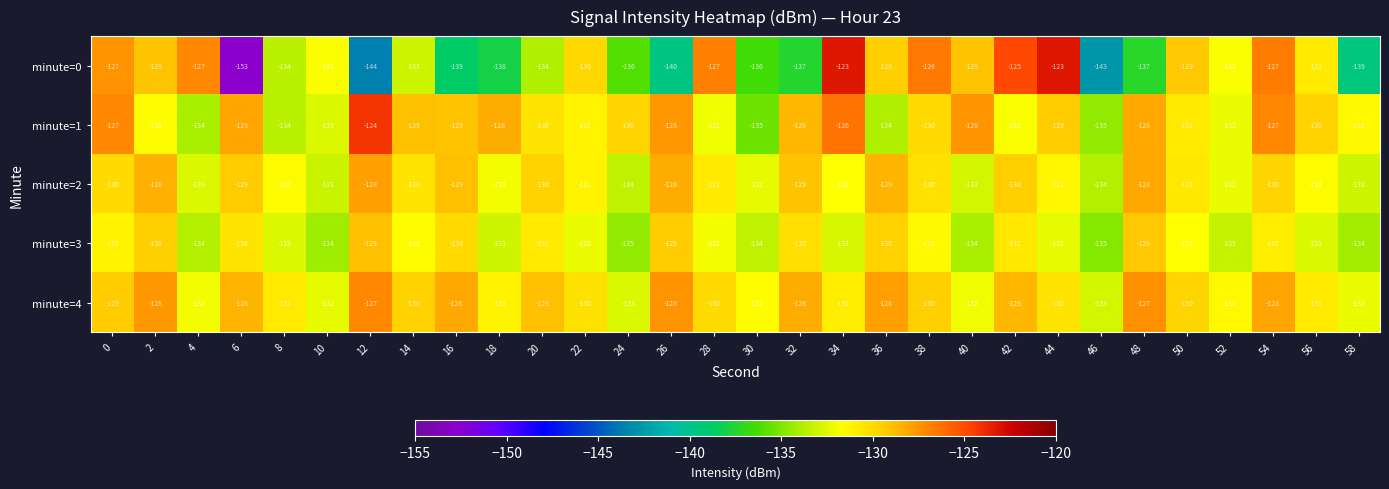

What is the total value across all series at 8?

-664